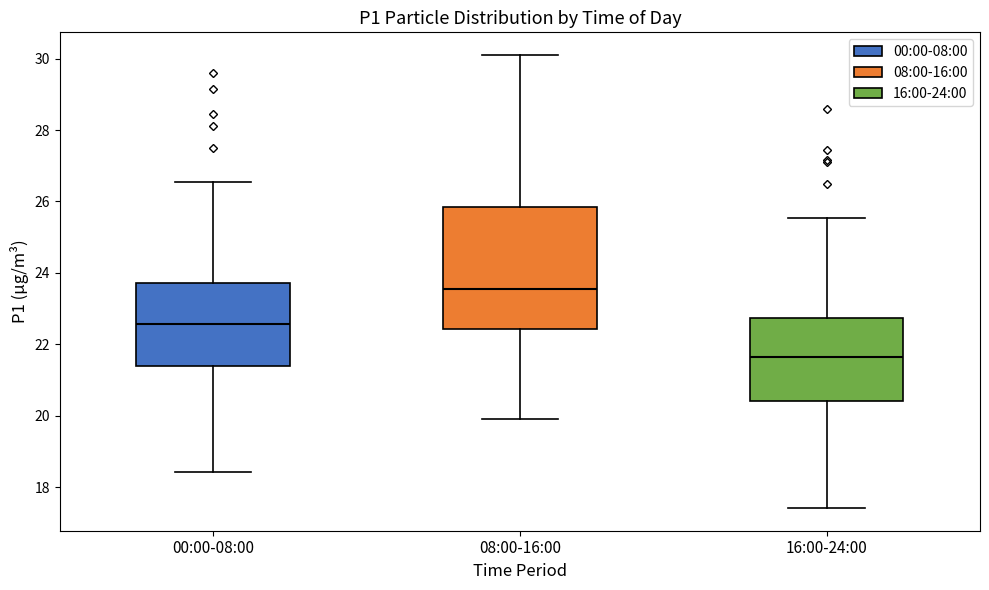

Which box has the lowest median line?

16:00-24:00